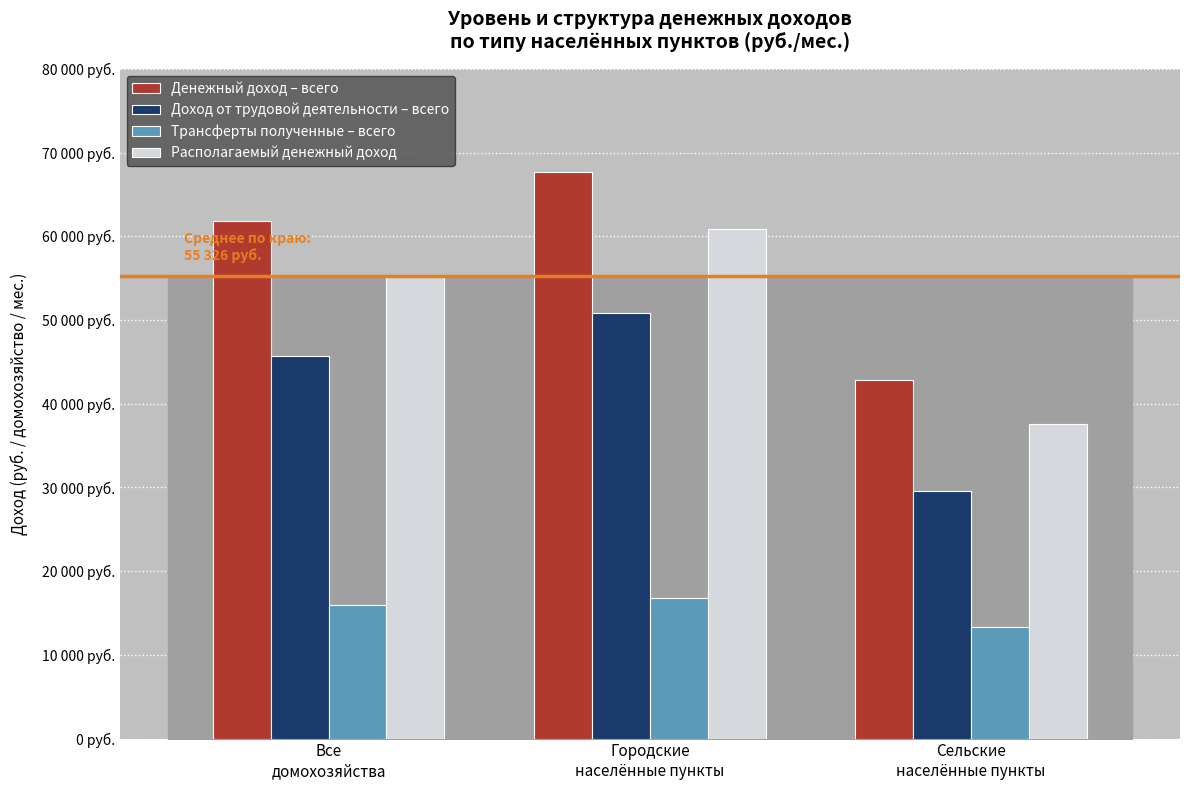

Reading left to right, transcribe all the data shown in this chart.

Денежный доход – всего: 61862.8	67743.2	42837.5
Доход от трудовой деятельности – всего: 45766.8	50787.9	29521.5
Трансферты полученные – всего: 15996.2	16826.1	13310.8
Располагаемый денежный доход: 55325.8	60822.3	37542.3